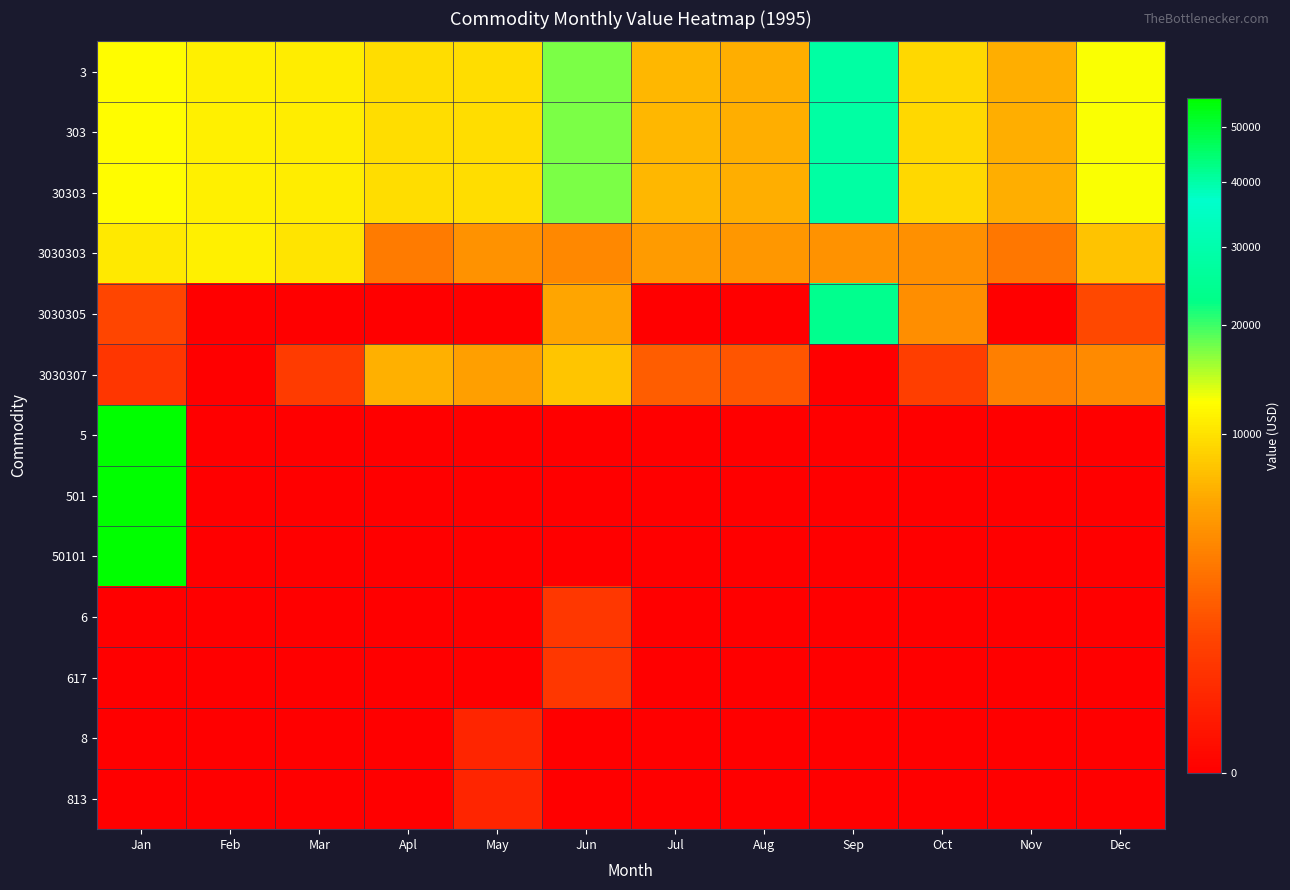

Which series has the largest total across all categories?

3